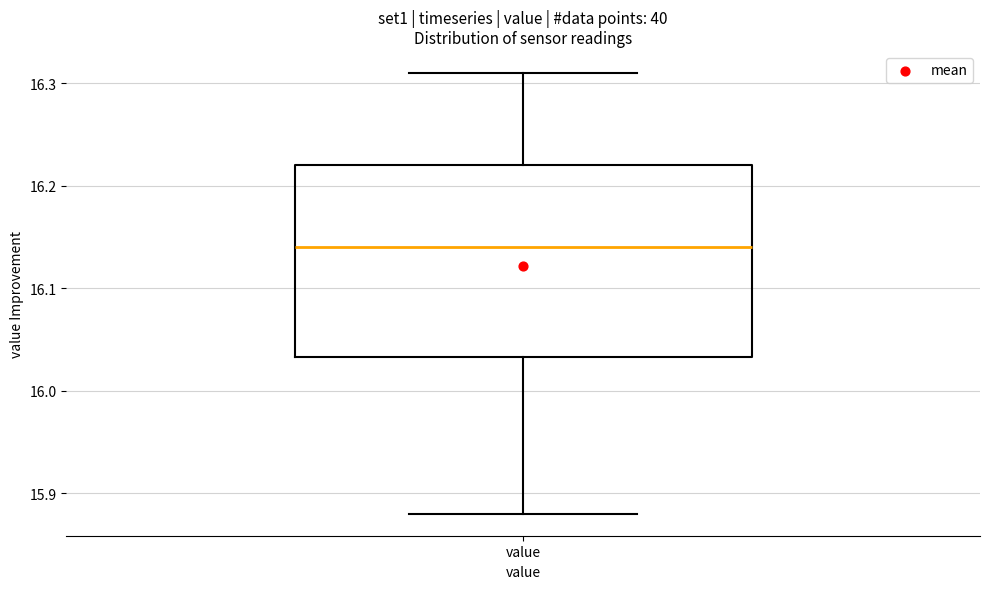

Where is the upper edge of the box for value on the y-axis? The values are not printed on the chart, so give them approximately, as read against the axis.

16.22